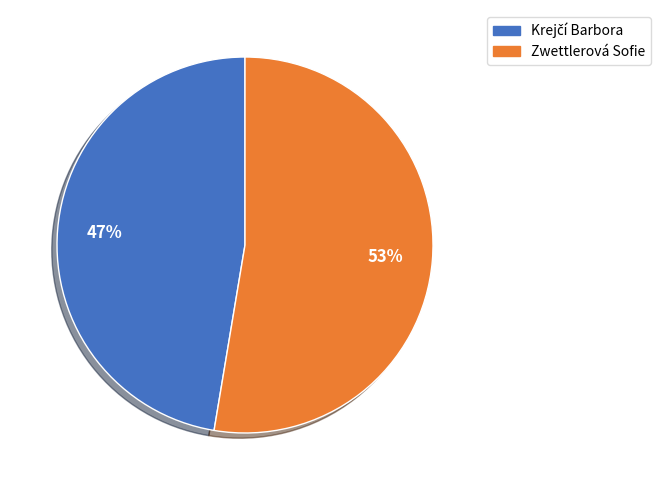

To the nearest percent, what is the average slice percentage?

50%